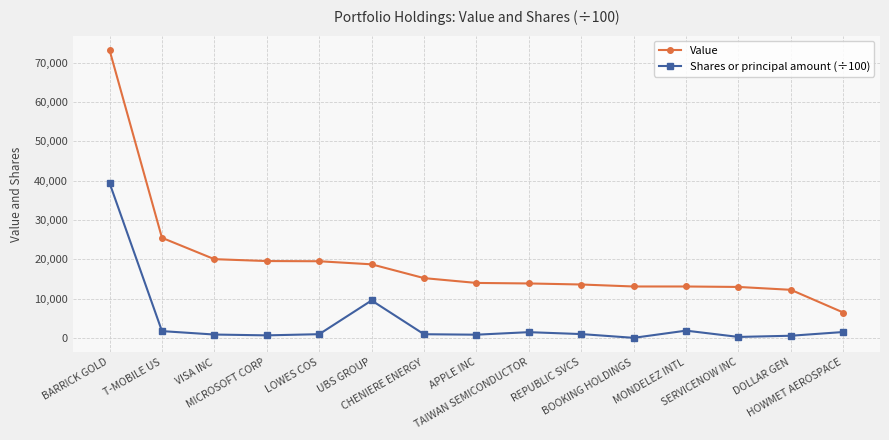

What is the value of the Shares or principal amount (÷100) point at the 13th from the left?

279.5